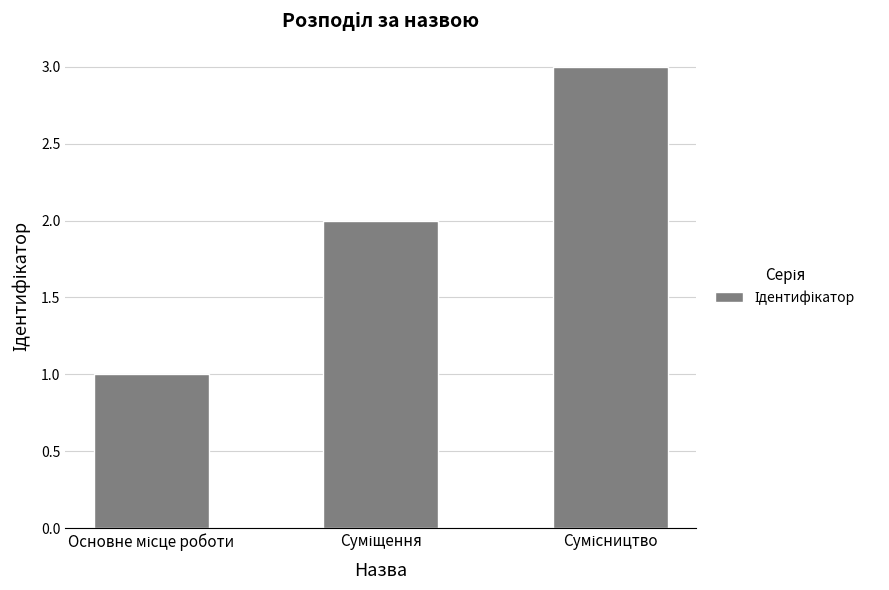

What is the greatest value displayed?

3